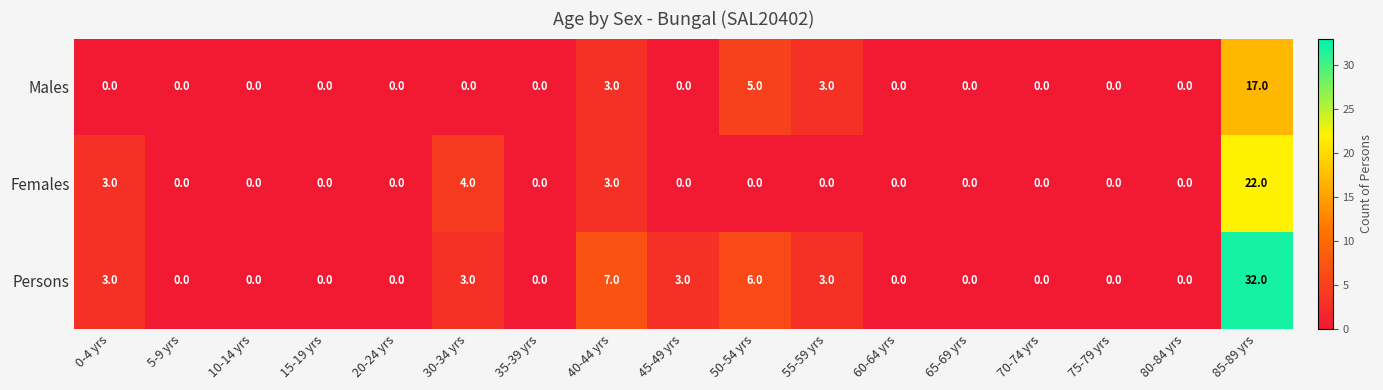

The Females series shows 15 at 85-89 yrs. True or false?

False